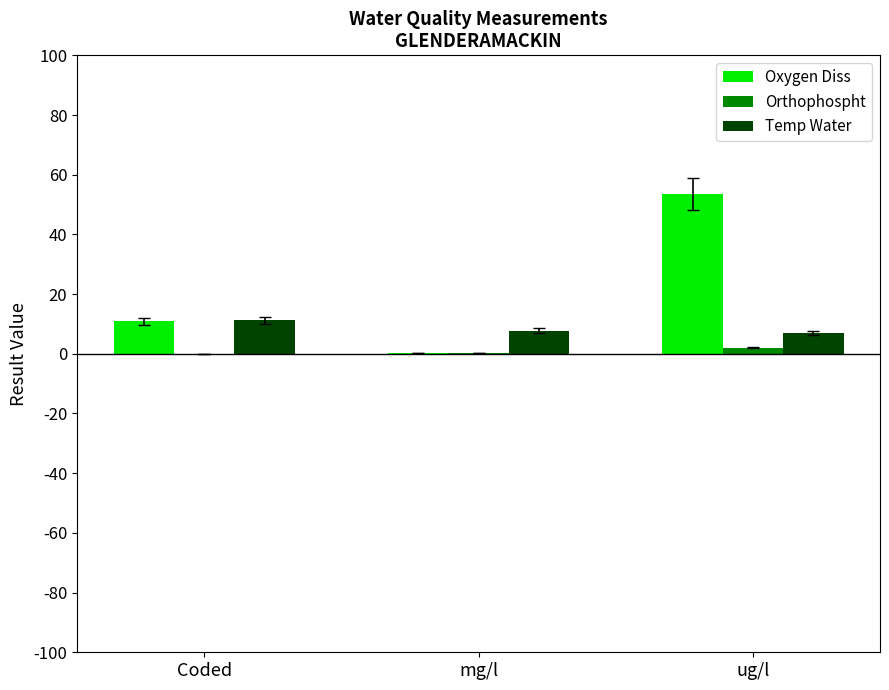

What is the sum of all Oxygen Diss values?

64.5